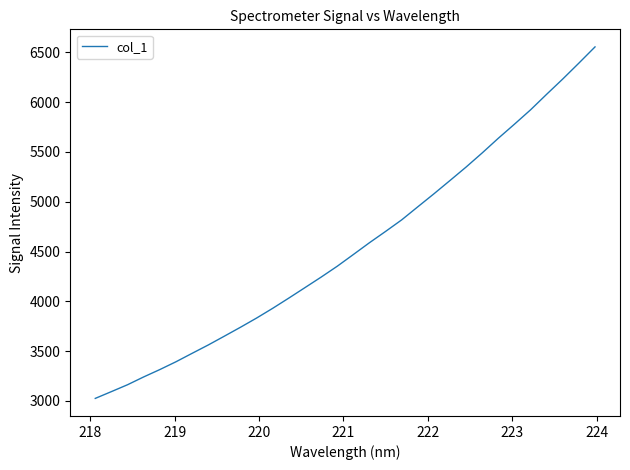

What is the maximum value shown in the chart?

6554.5